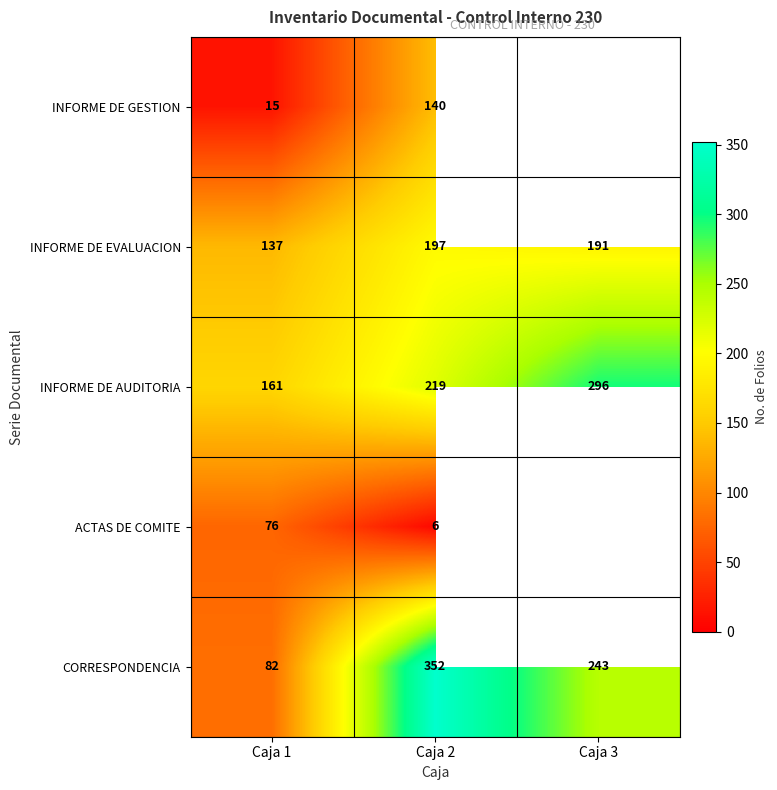

How many data points does each series have?

3